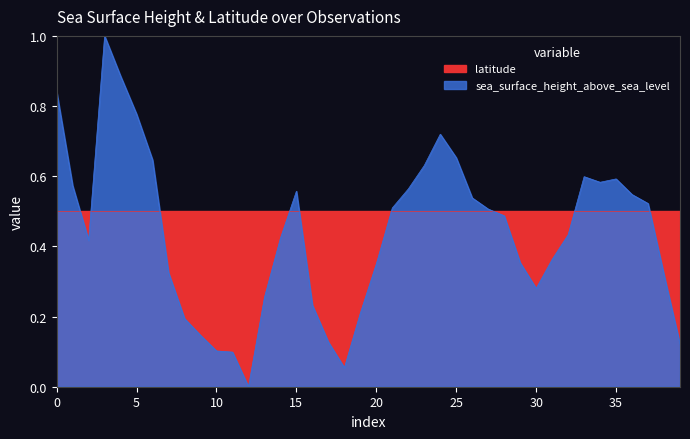

Does the chart display data point markers on the line(s)?

No